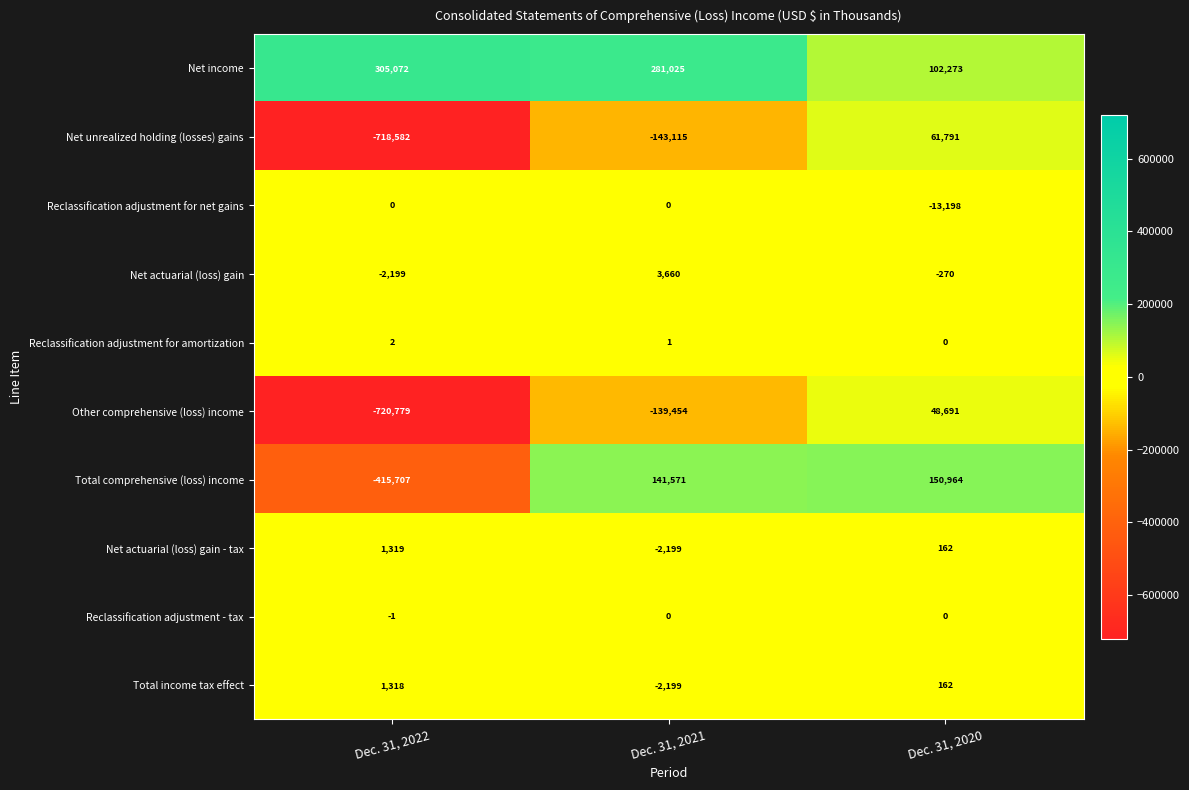

List the labels in order of Total income tax effect value, smallest first.

Dec. 31, 2021, Dec. 31, 2020, Dec. 31, 2022